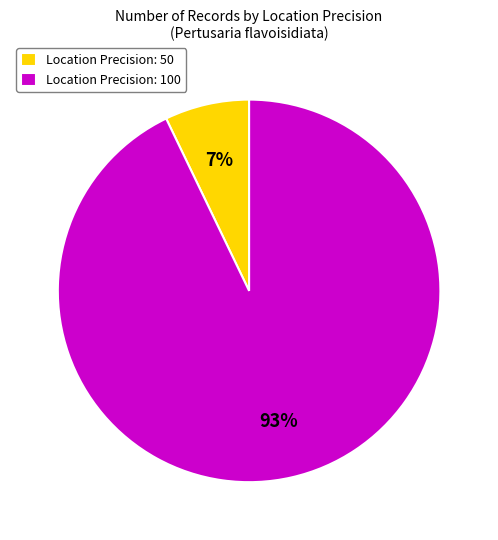

Which slice is the smallest?

Location Precision: 50